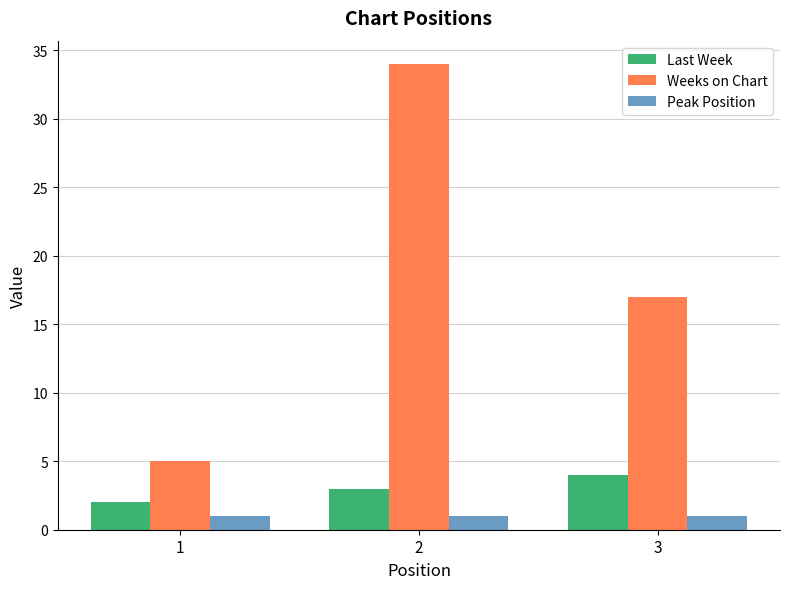

Rank the series at 1 from lowest to highest value.

Peak Position, Last Week, Weeks on Chart